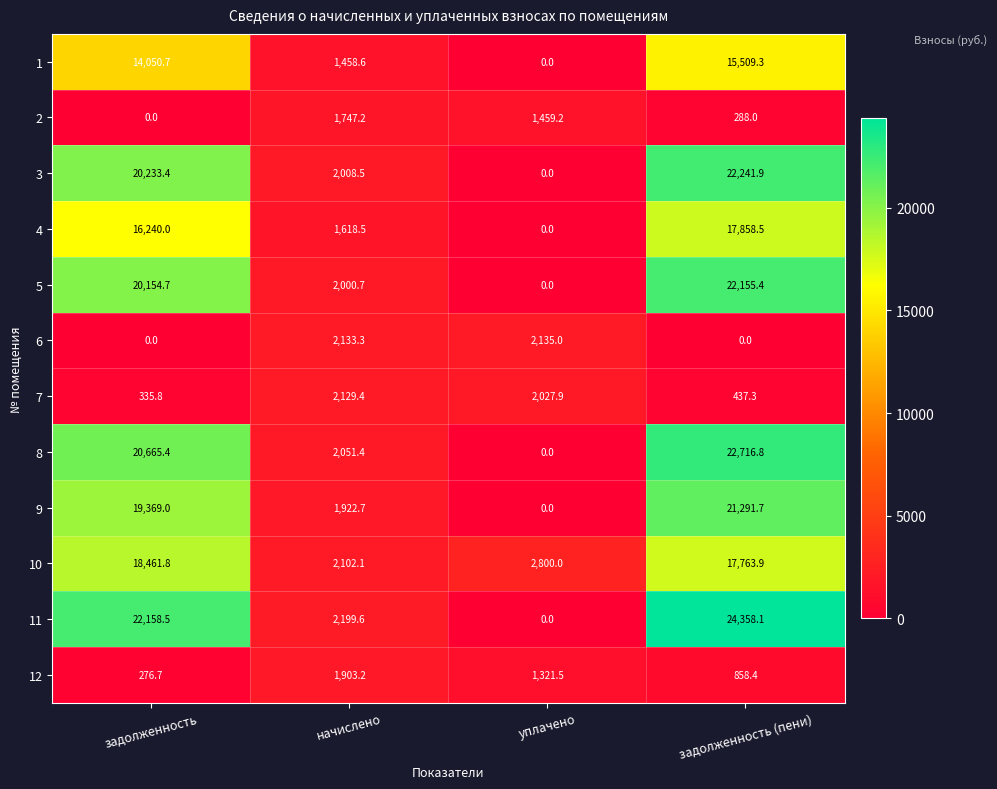

Is it true that 3 equals 0.0 at уплачено?

True